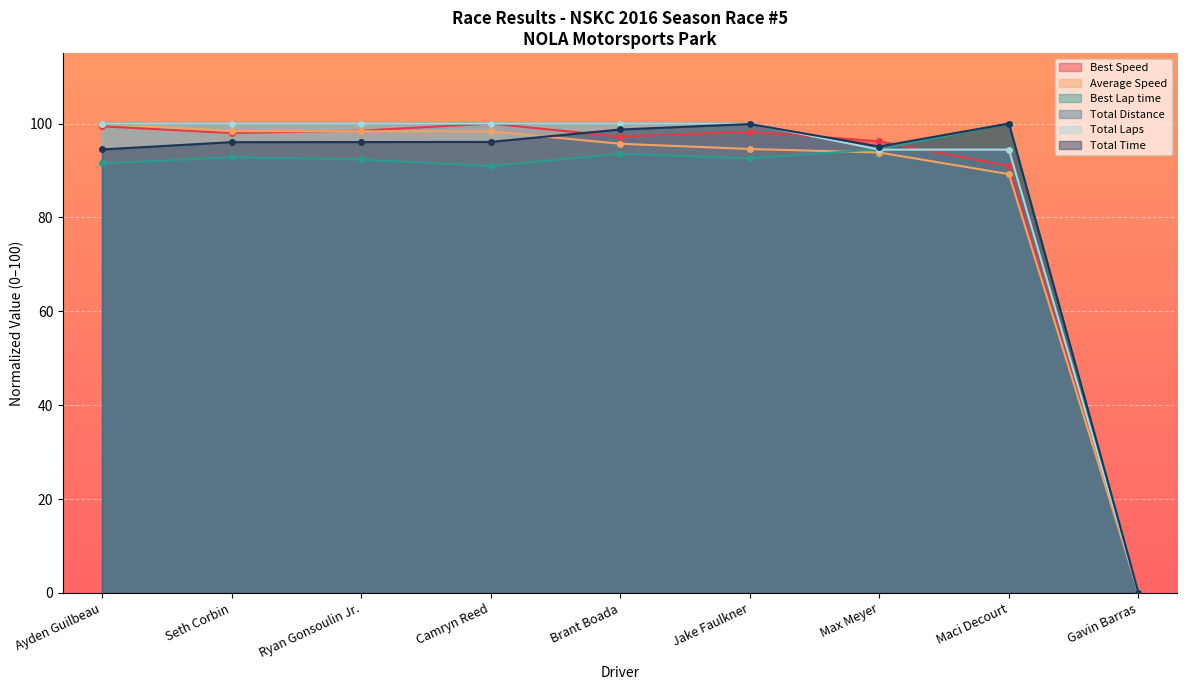

The Average Speed series shows 98.4 at Ryan Gonsoulin Jr.. True or false?

True